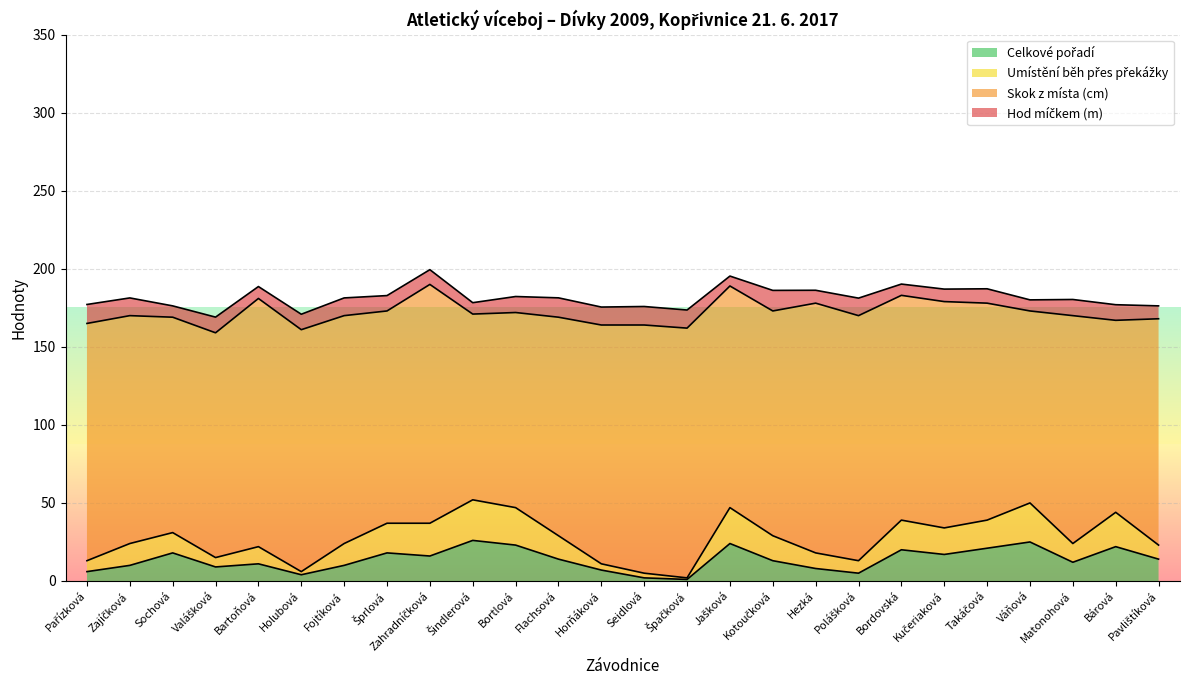

How many interior local valleys does the Umístění běh přes překážky series have?

6